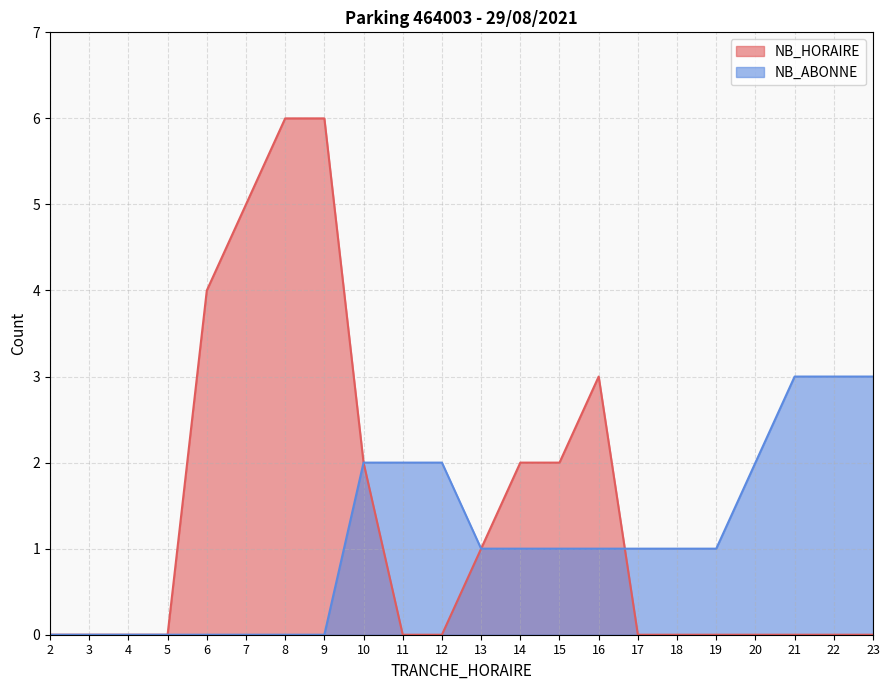

Reading right to left, transcribe all the data shown in this chart.

NB_HORAIRE: 23=0	22=0	21=0	20=0	19=0	18=0	17=0	16=3	15=2	14=2	13=1	12=0	11=0	10=2	9=6	8=6	7=5	6=4	5=0	4=0	3=0	2=0
NB_ABONNE: 23=3	22=3	21=3	20=2	19=1	18=1	17=1	16=1	15=1	14=1	13=1	12=2	11=2	10=2	9=0	8=0	7=0	6=0	5=0	4=0	3=0	2=0